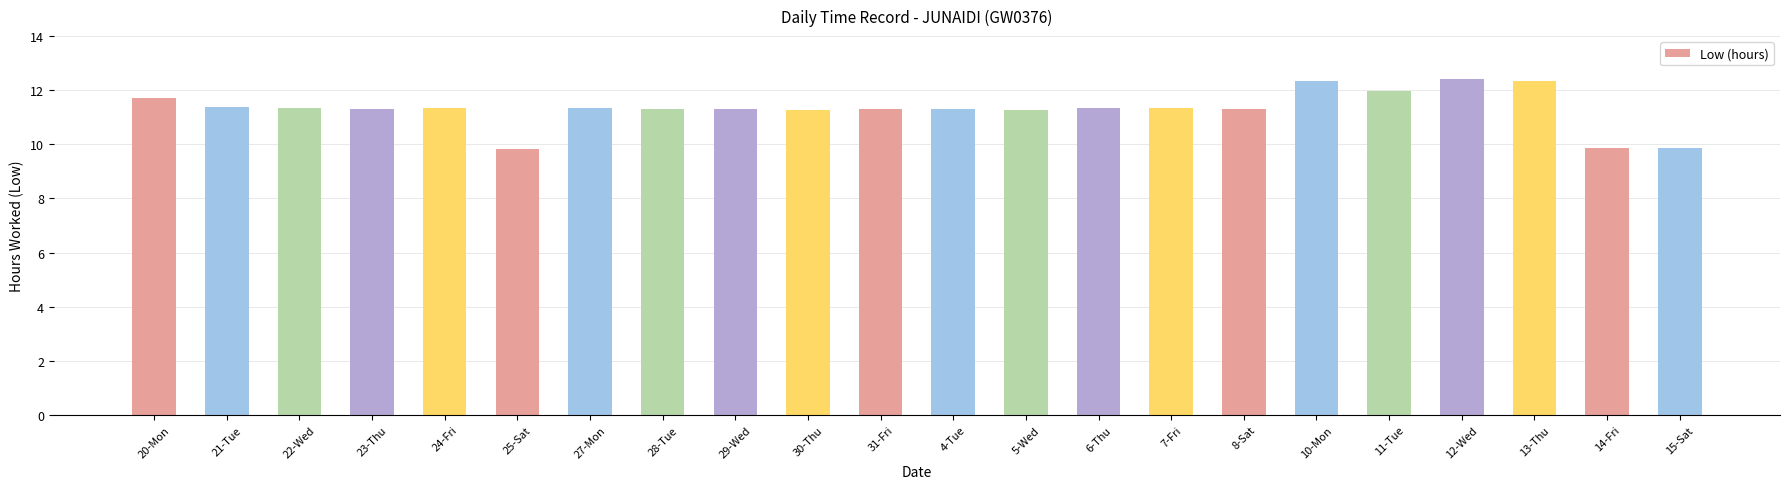

The chart shows a value of 11.3 at 28-Tue. True or false?

True